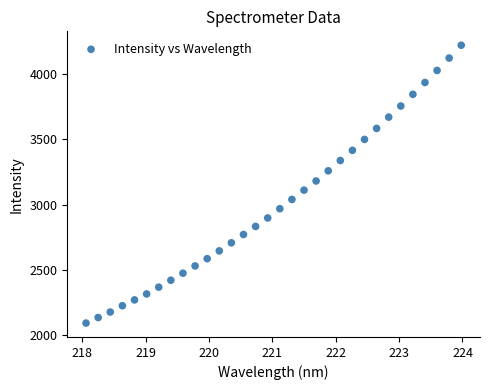

What is the range of X values (max minus min)?

5.9